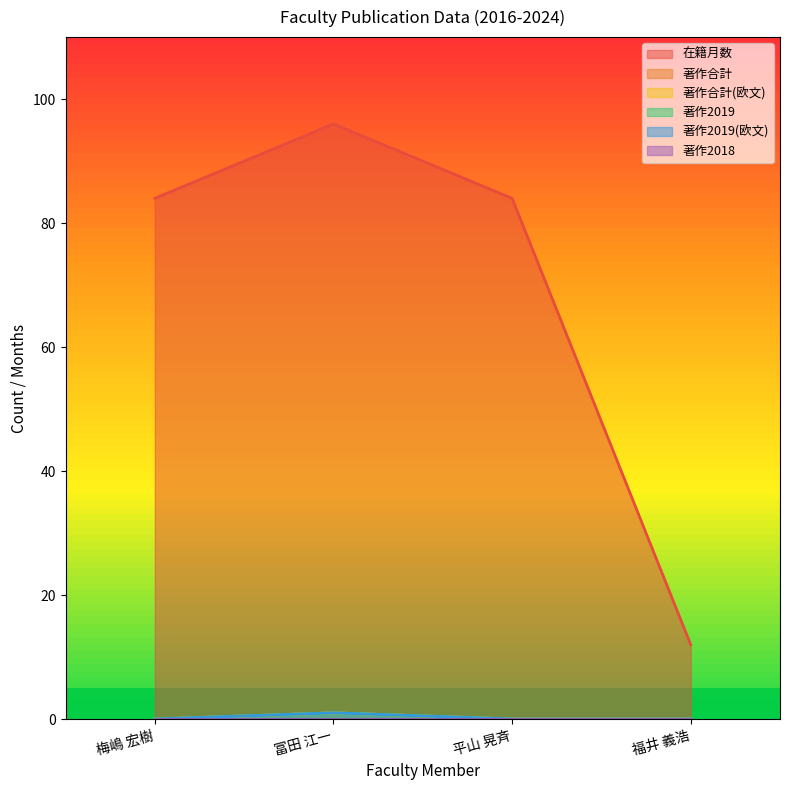

How many data points in 著作合計(欧文) are above 0?

1